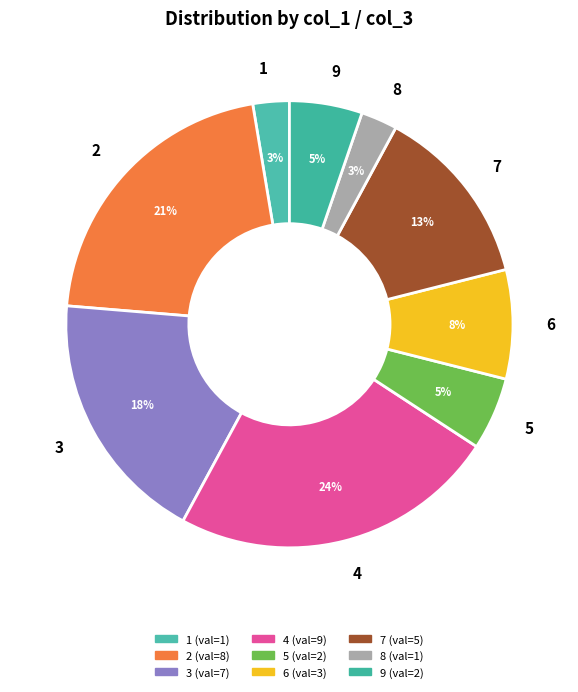

Which slice is the largest?

4